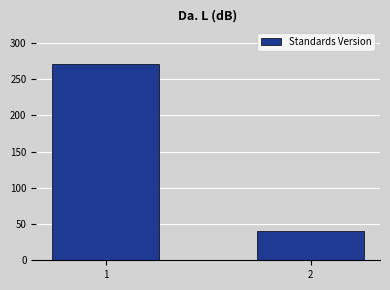

Reading right to left, list all the values displayed in this chart.

2=41	1=271